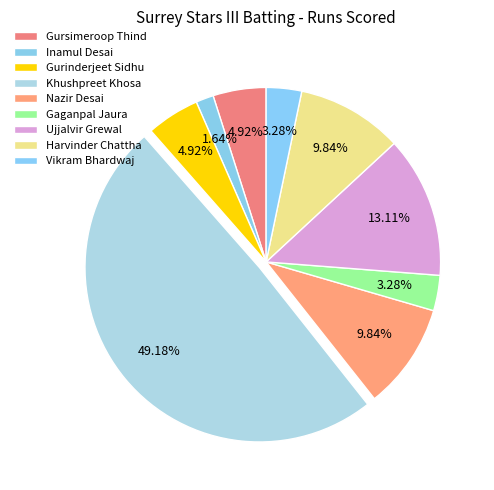

Which slice is the largest?

Khushpreet Khosa